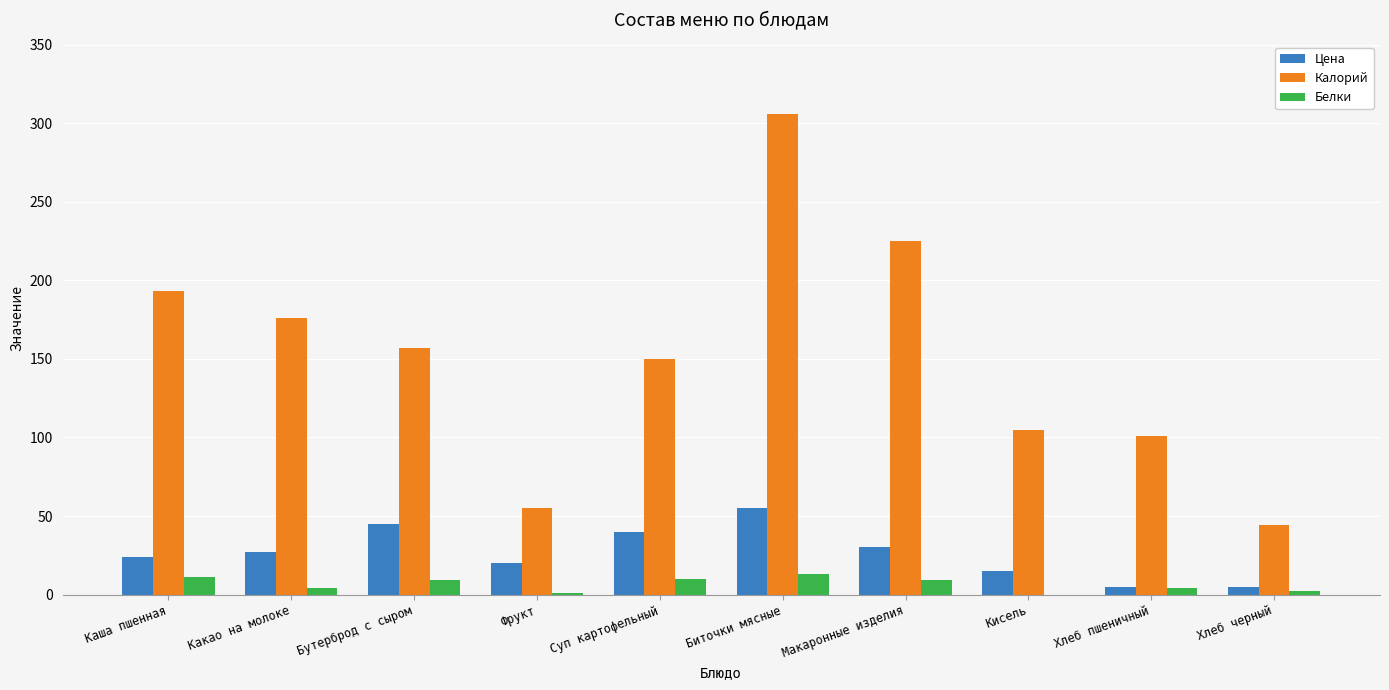

Is it true that Цена equals 13 at Какао на молоке?

False